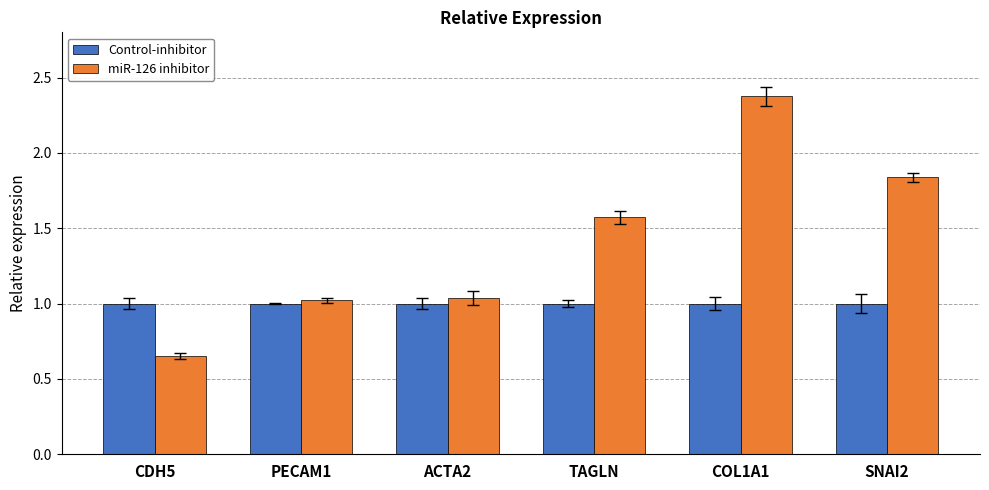

At which label does miR-126 inhibitor first exceed 1?

PECAM1